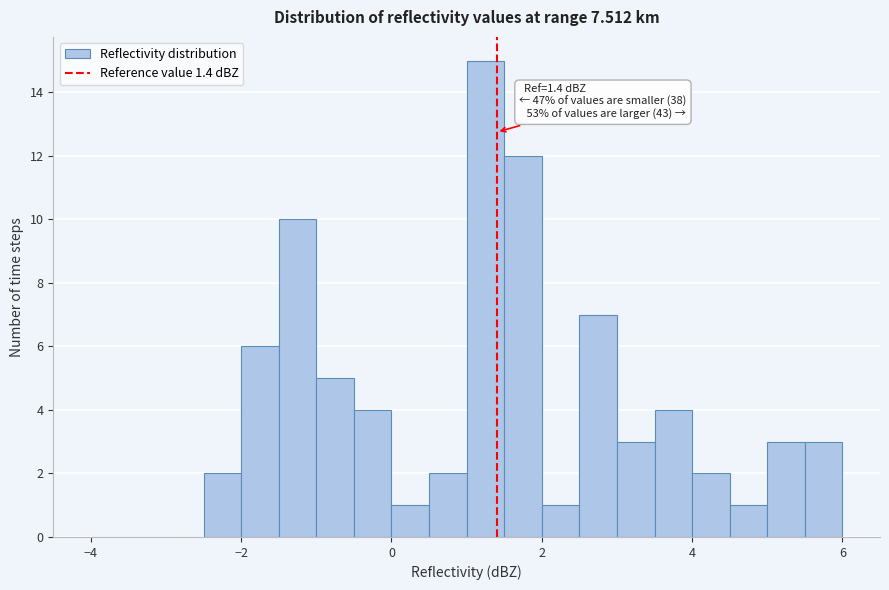

Around what value on the x-axis is the tallest bar? Give the approximate position of its centre, as read against the axis.

1.2